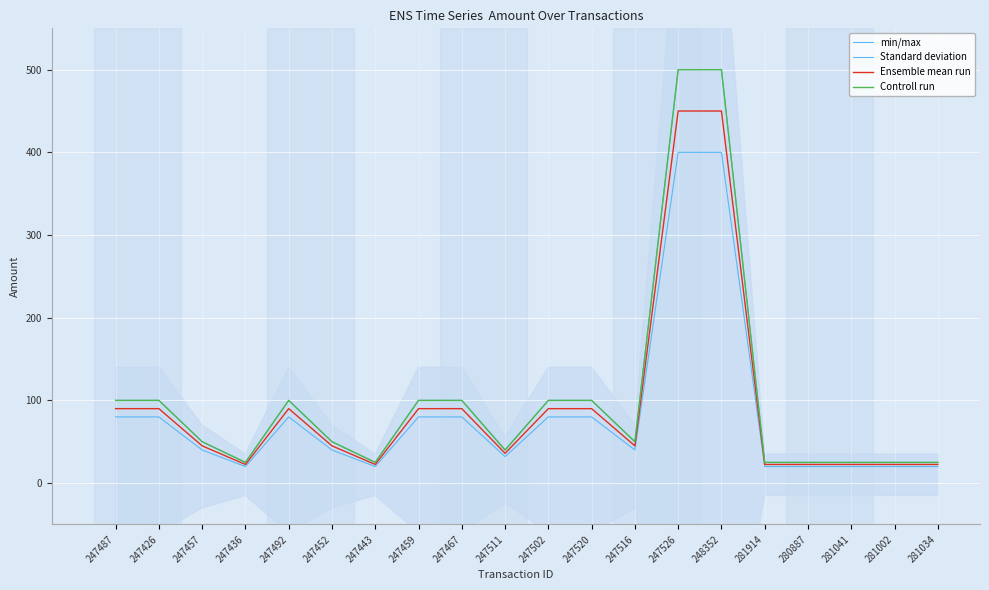

What are all the series names shown in the legend?

min/max, Standard deviation, Ensemble mean run, Controll run